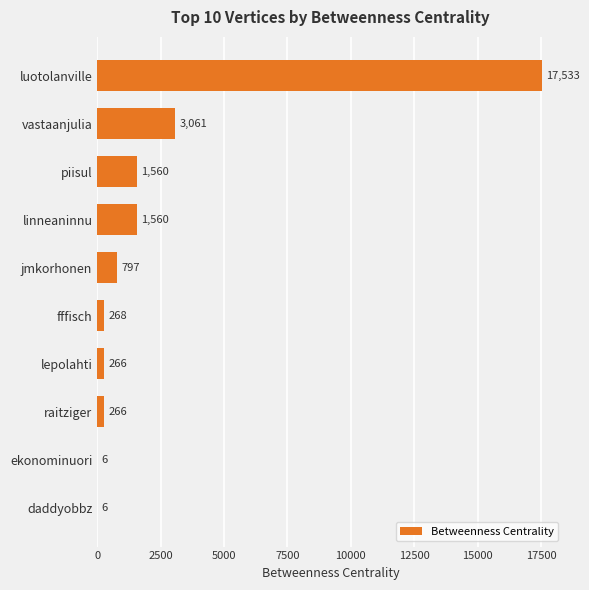

At which label is the value closest to 8769?

vastaanjulia